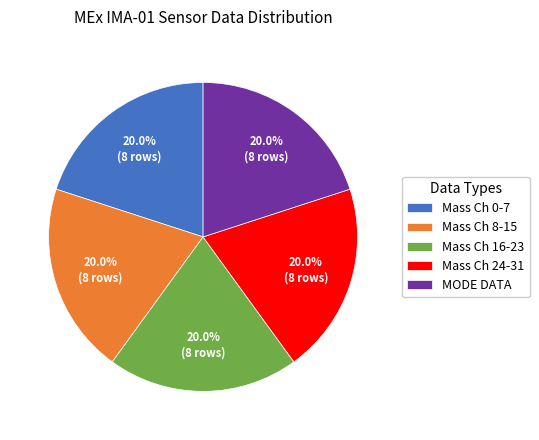

What portion of the pie excludes Mass Ch 0-7?

80.0%